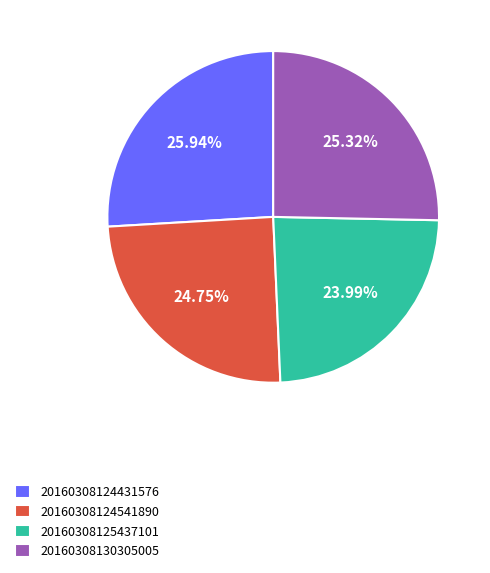

Does 20160308124431576 account for over 50% of the chart?

No